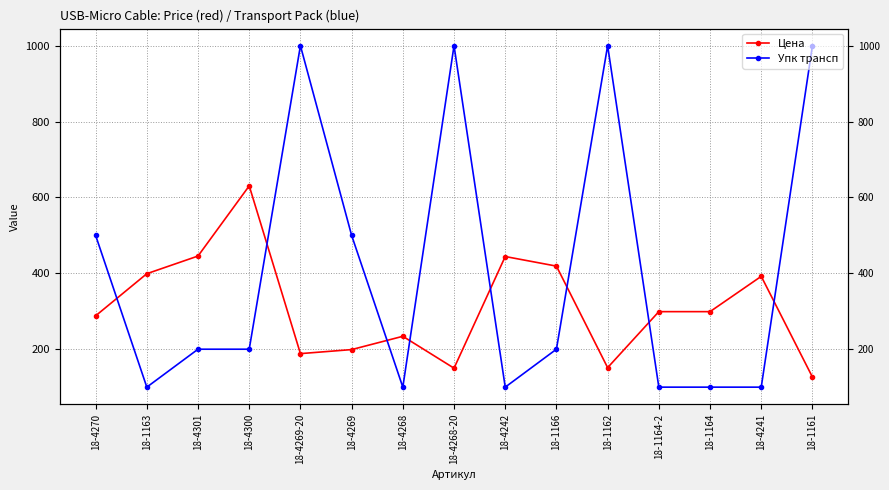

At which category is the sum across all series the highest?

18-4269-20